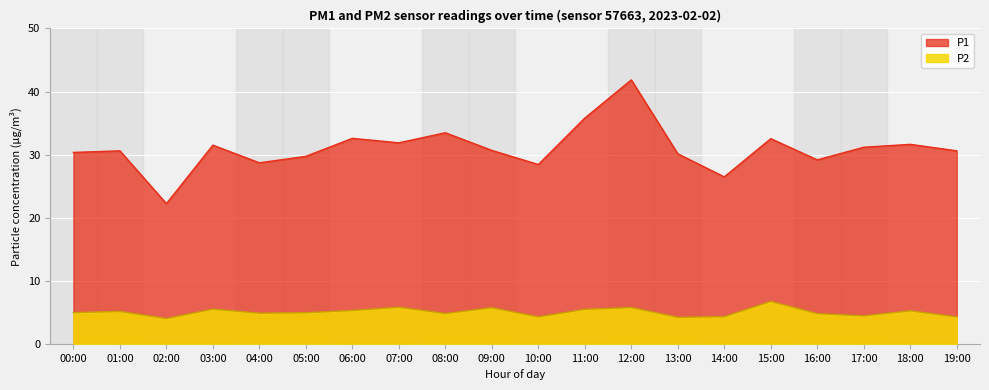

Is it true that P2 equals 6.7 at 01:00?

False